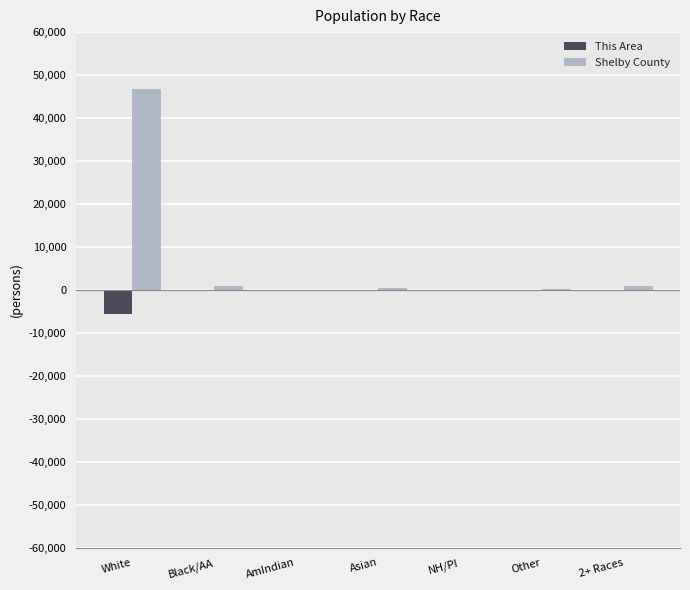

Does the chart contain stacked bars?

No